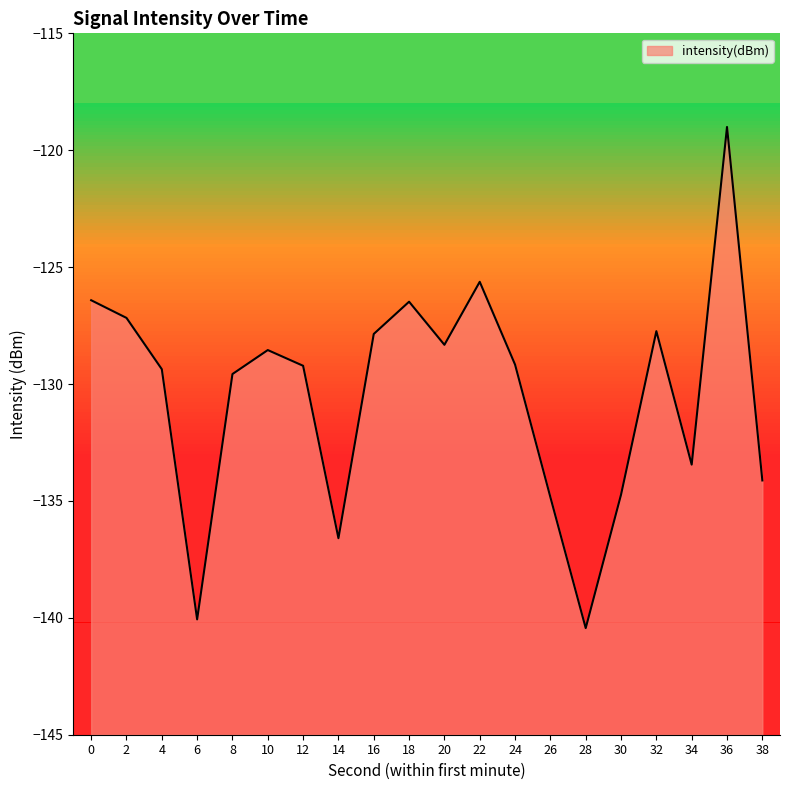

Count the number of values greater than -129.

9